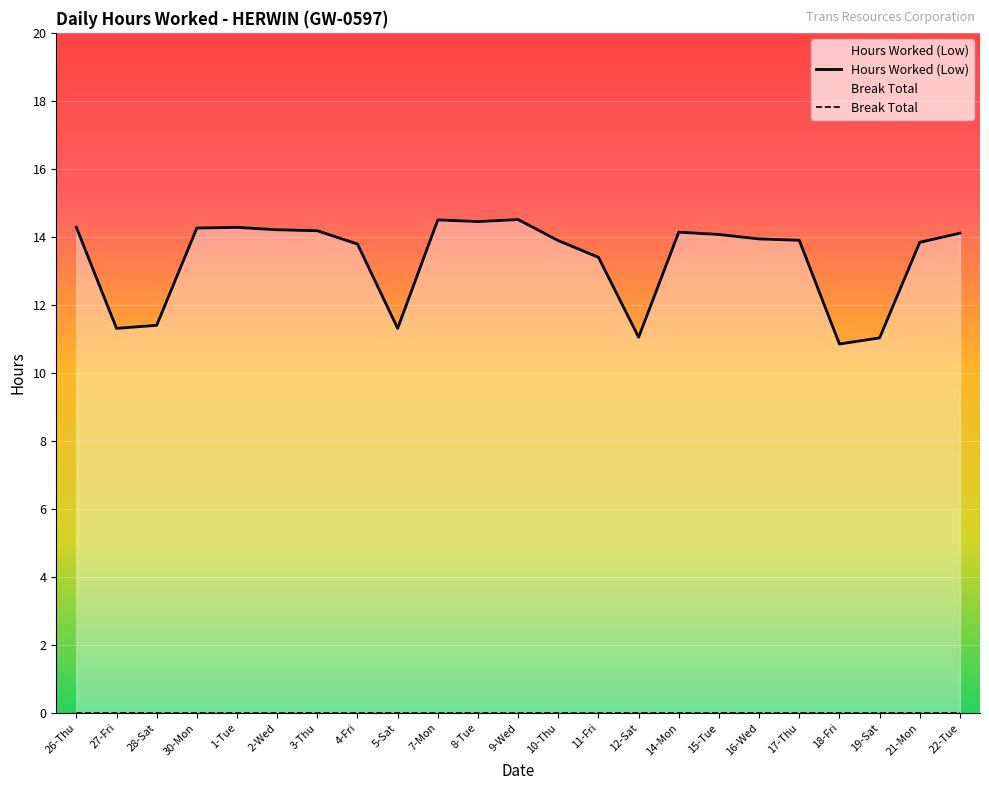

What is the value of the Hours Worked (Low) point at the 11th from the left?

14.4